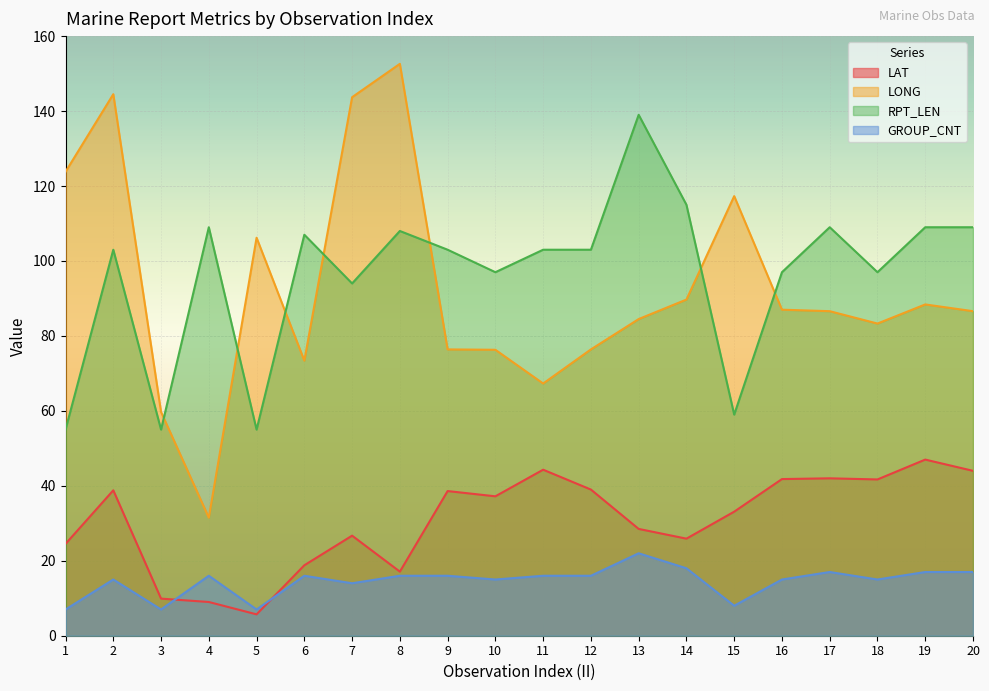

What is the spread (max minus min) of values at 4?

100.0